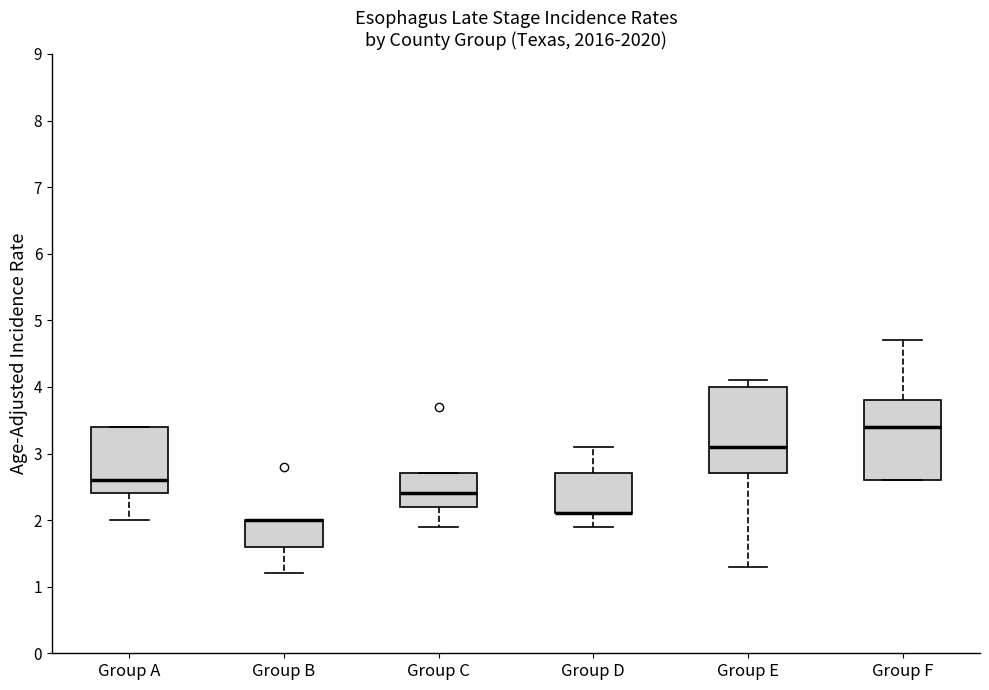

Where is the upper edge of the box for Group C on the y-axis? The values are not printed on the chart, so give them approximately, as read against the axis.

2.7